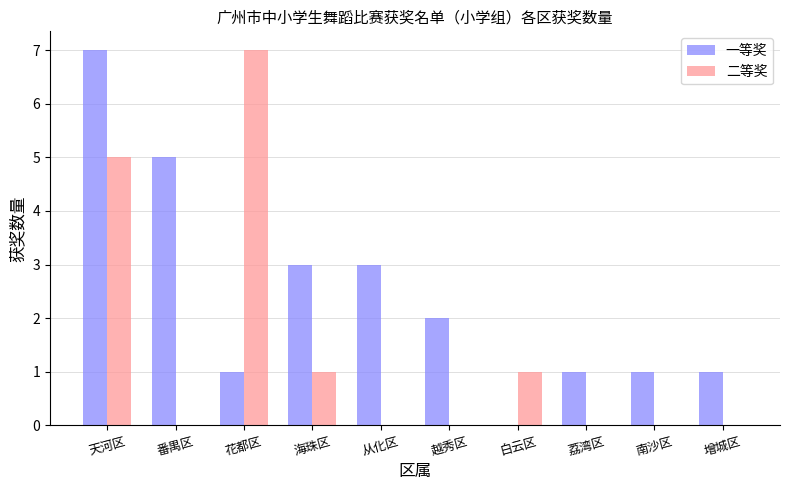

What is the maximum value shown in the chart?

7